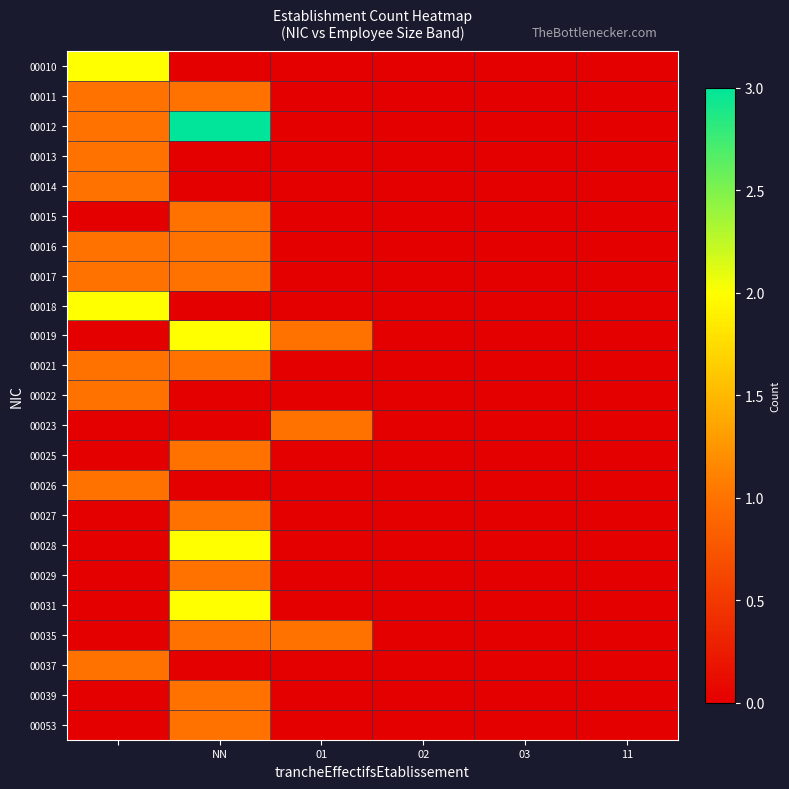

At which category does the chart reach its peak across all series?

NN